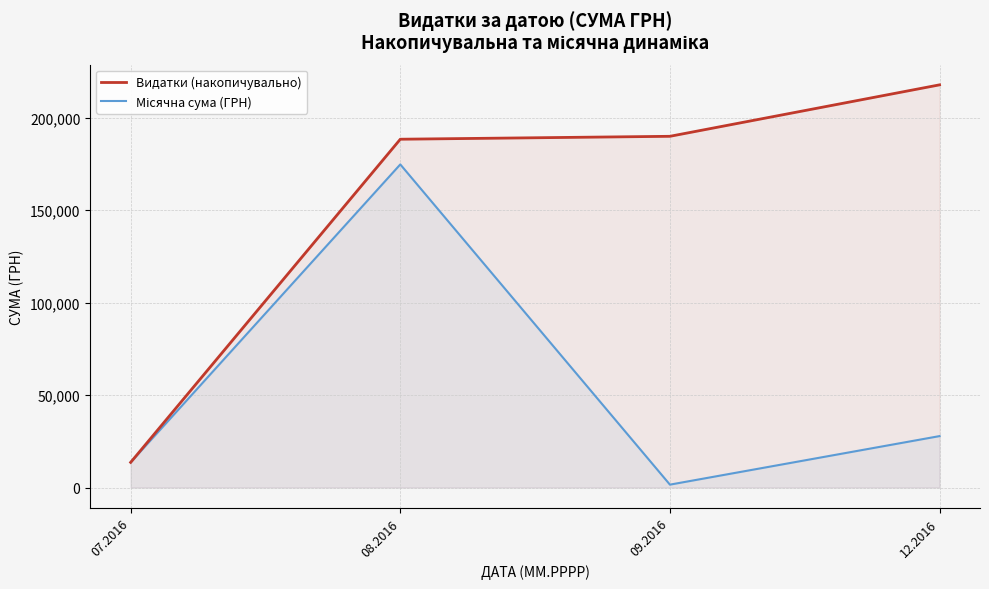

The value of Місячна сума (ГРН) at 12.2016 is 7761.8. True or false?

False